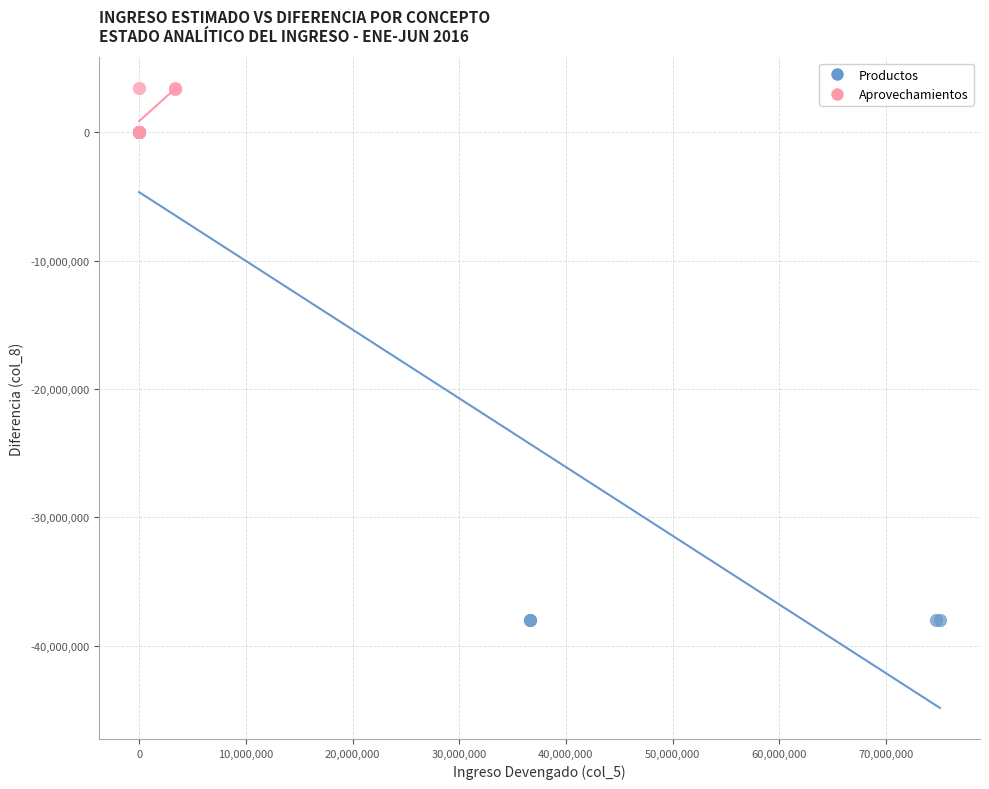

What are all the series names shown in the legend?

Productos, Aprovechamientos